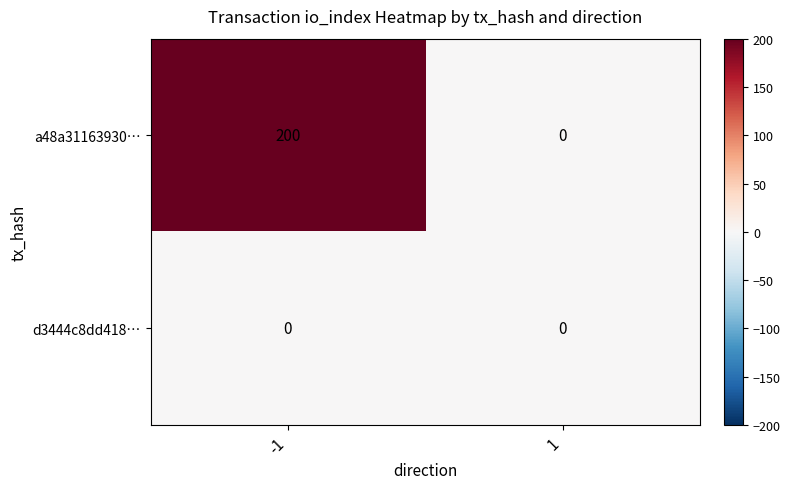

What is the approximate value of a48a31163930… at -1?

200